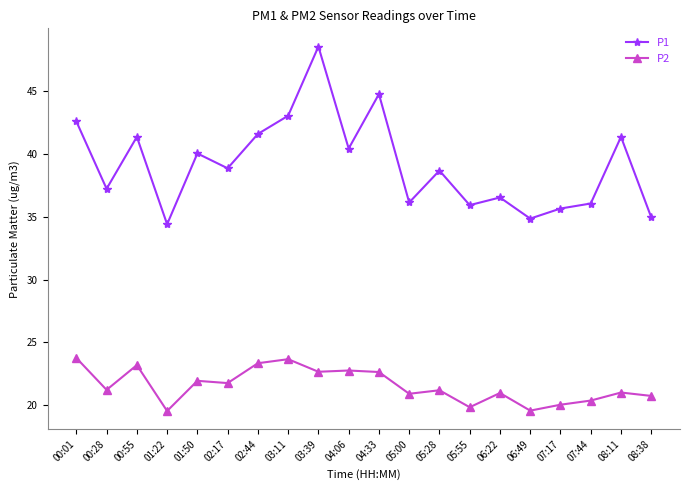

How many data points does each series have?

20